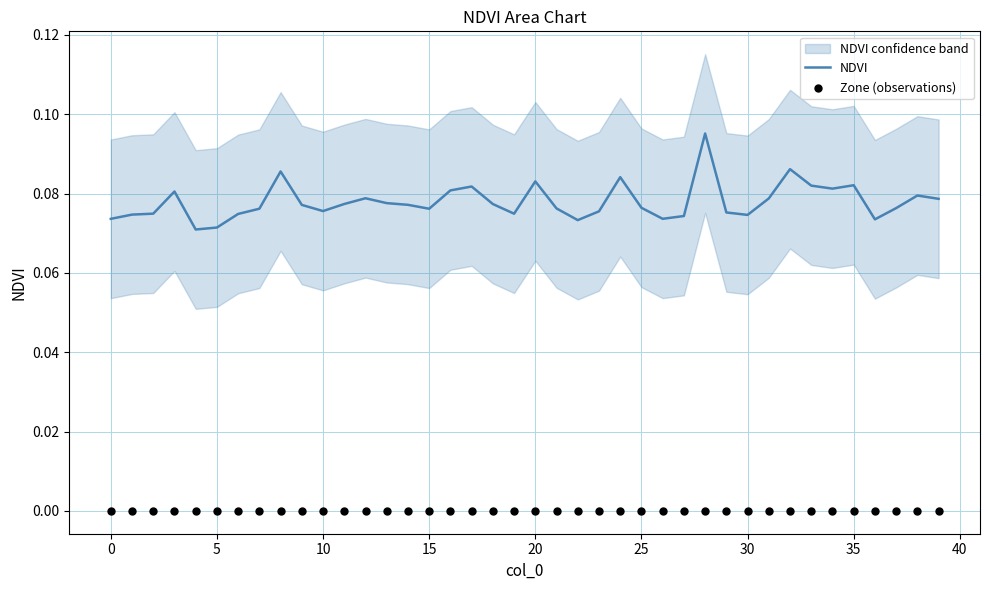

At which category is the sum across all series the highest?

28